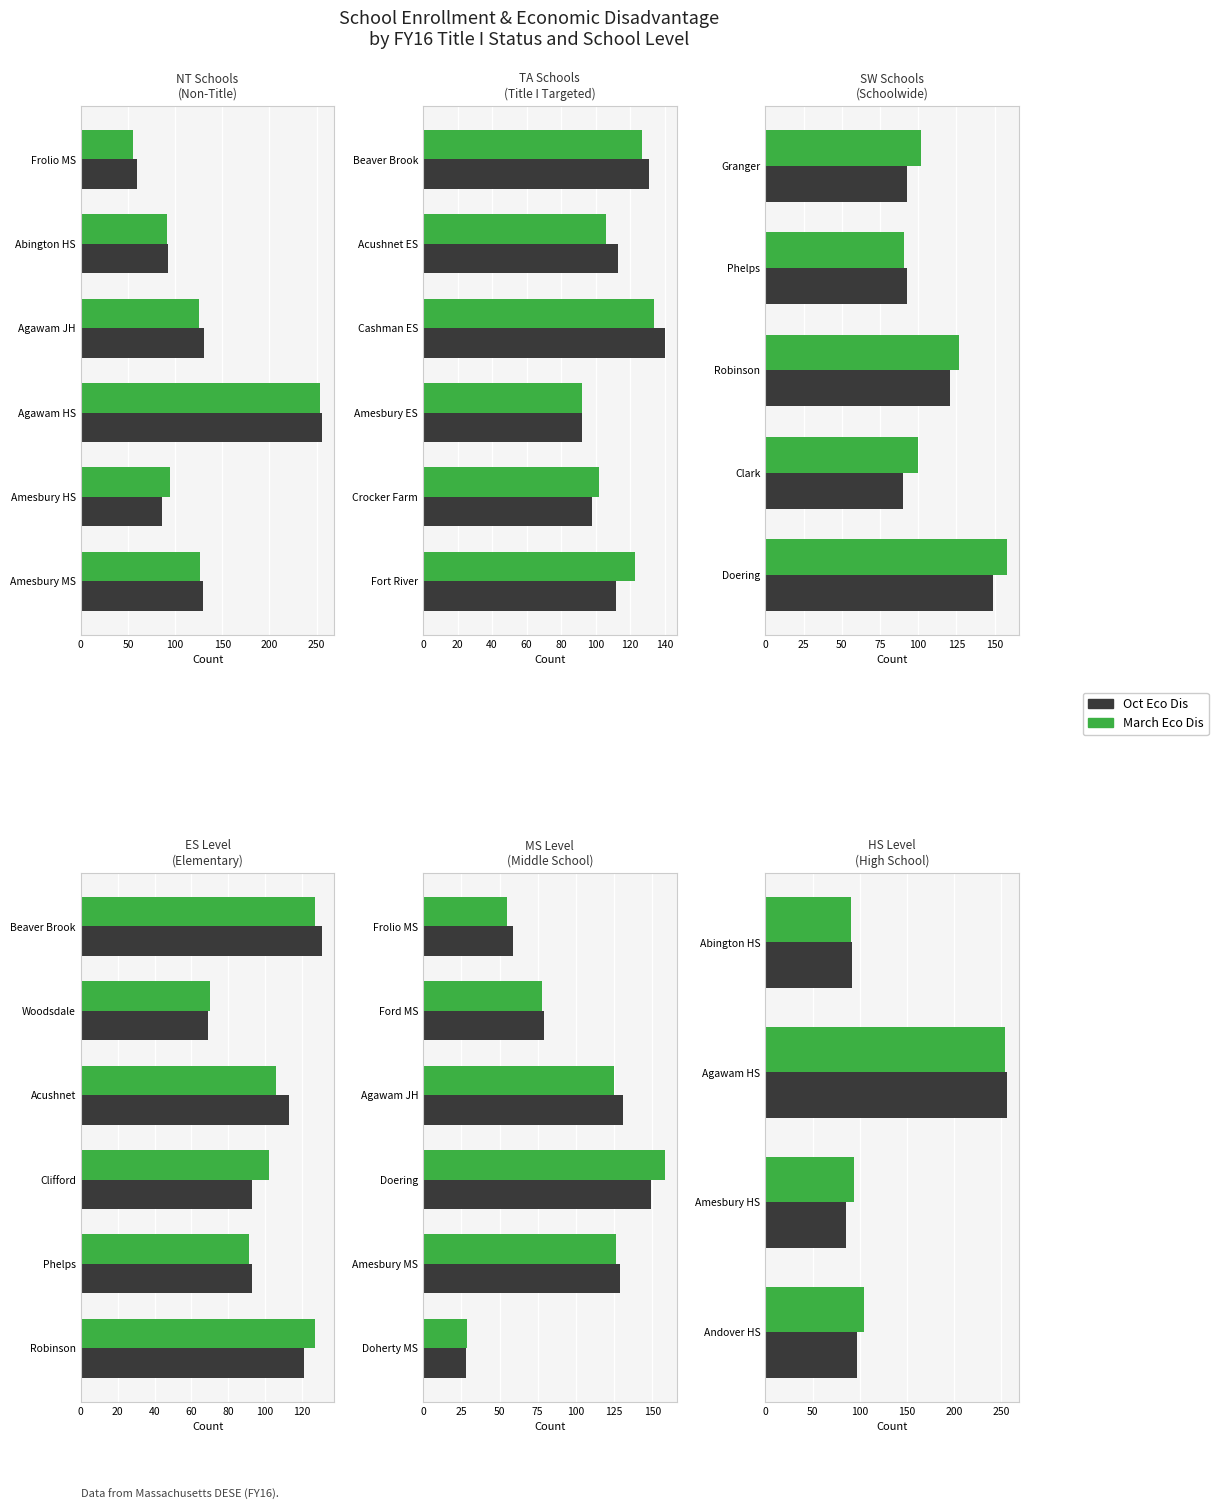

The value of March Eco Dis at Agawam HS is 254. True or false?

True